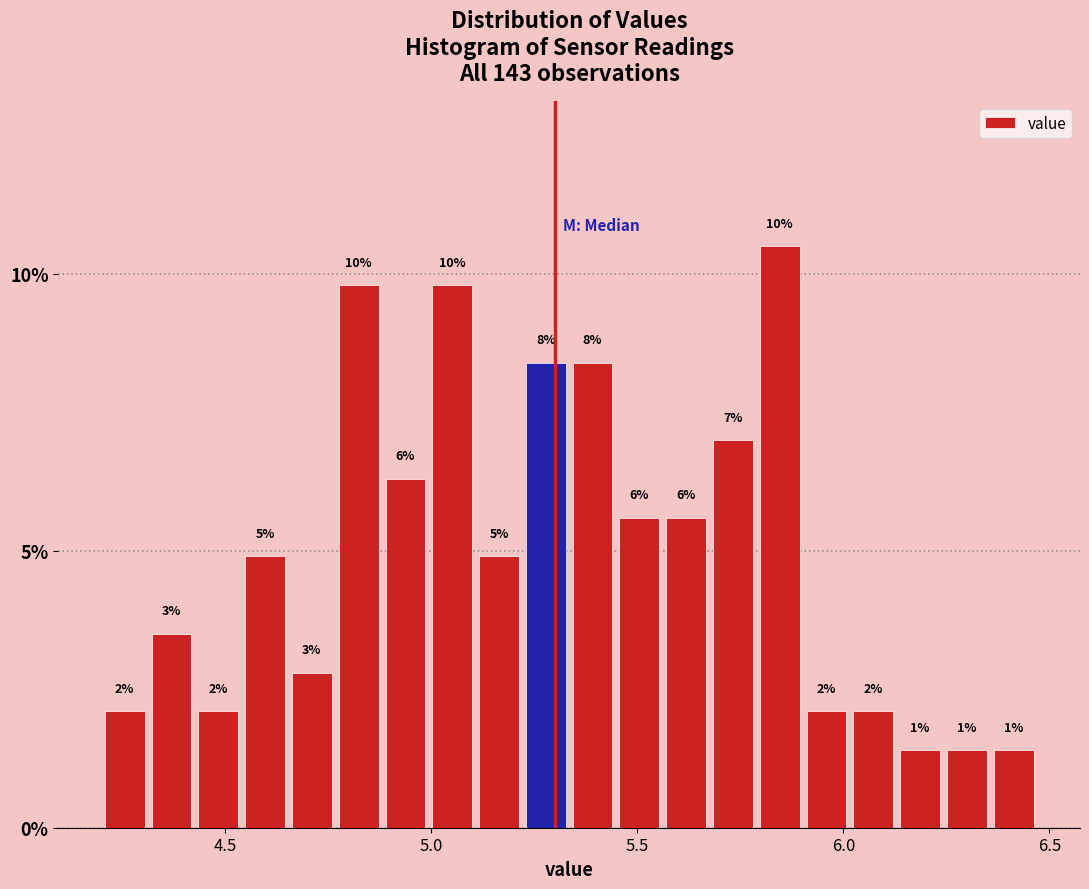

Read against the x-axis, roughly where is the centre of the tallest bar?

5.85